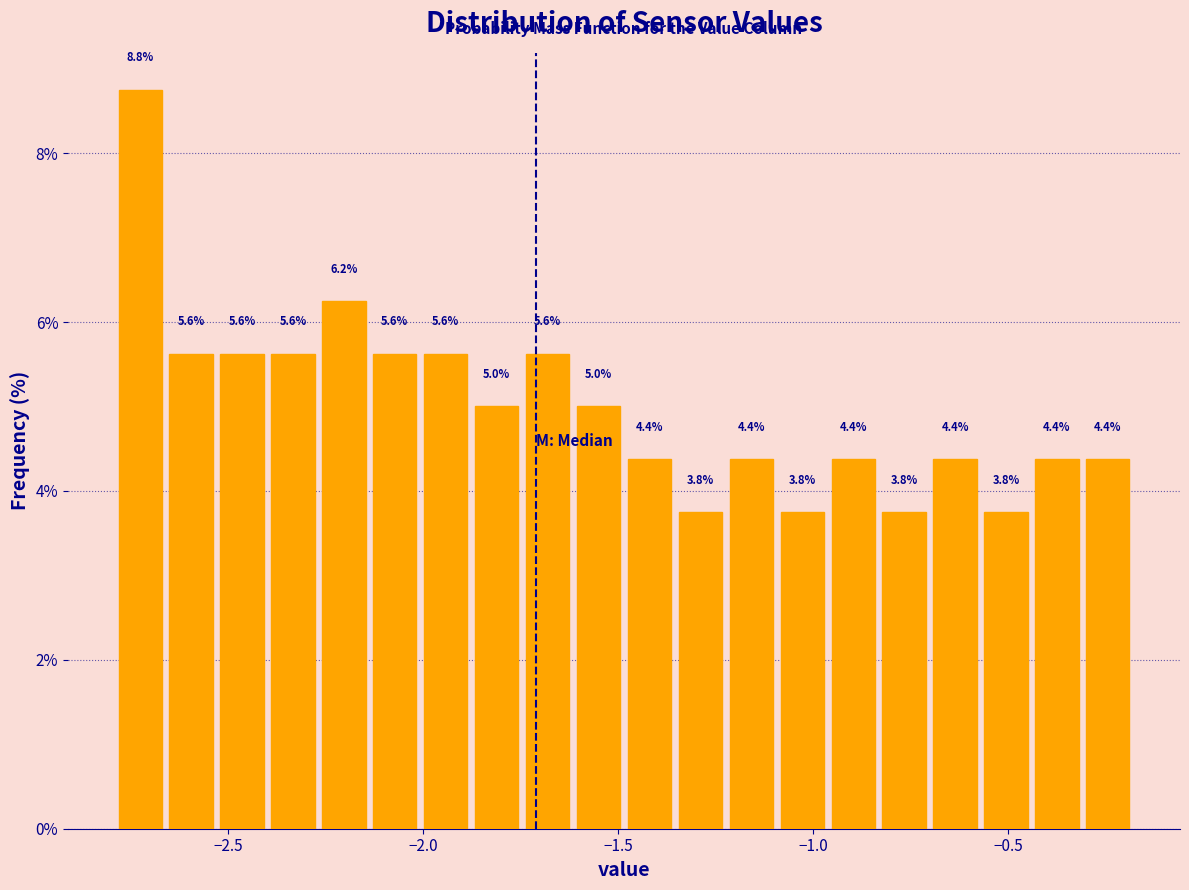

Around what value on the x-axis is the tallest bar? Give the approximate position of its centre, as read against the axis.

-2.70